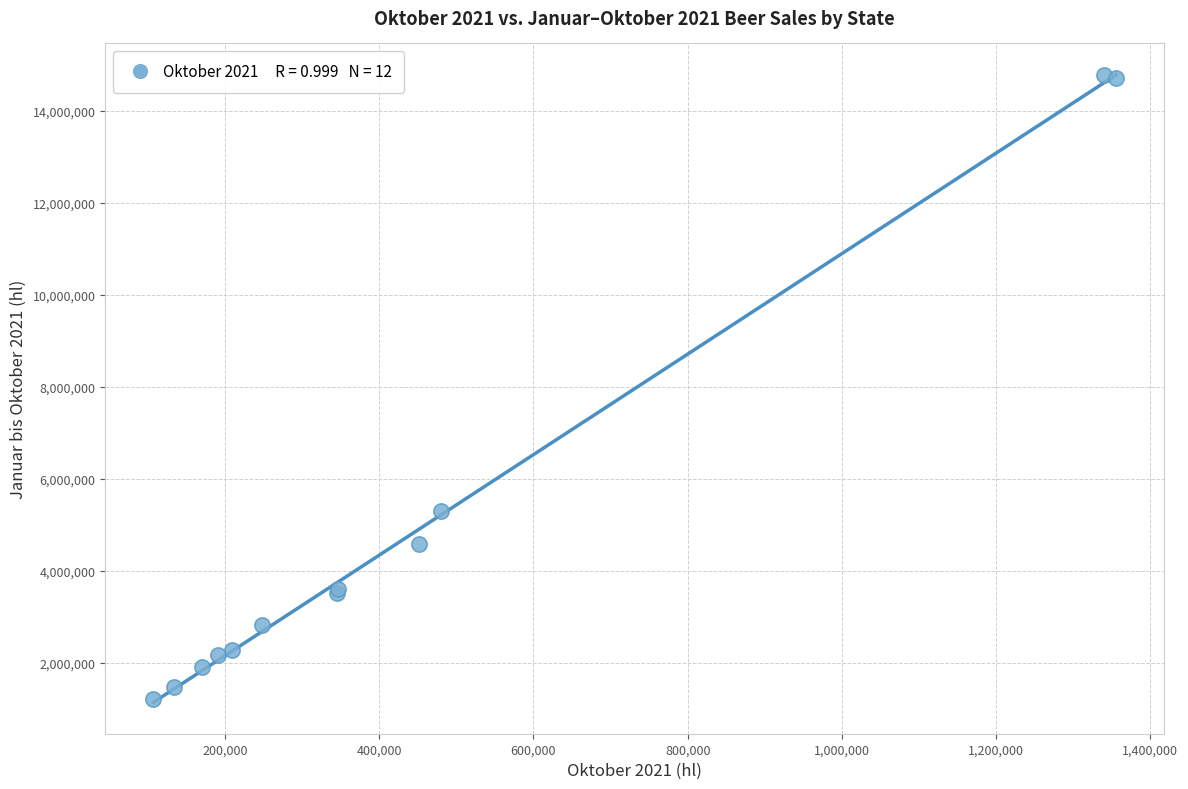

What Y value in the scatter plot is closest to 7997689?

5298216.8